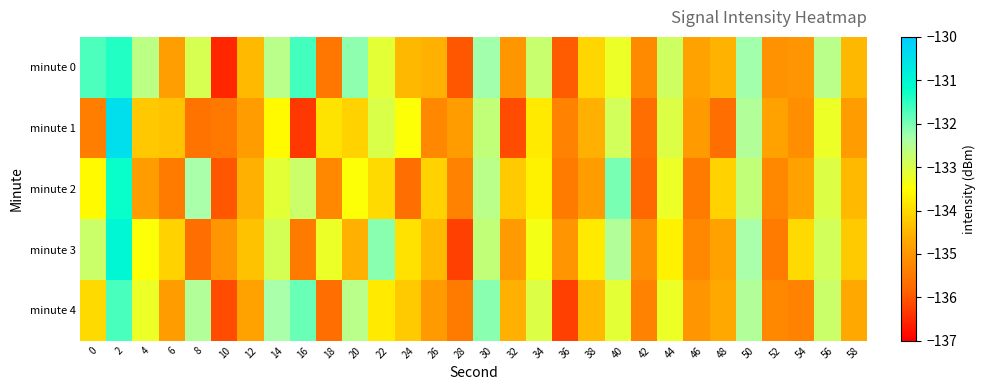

How many distinct data groups are displayed?

5